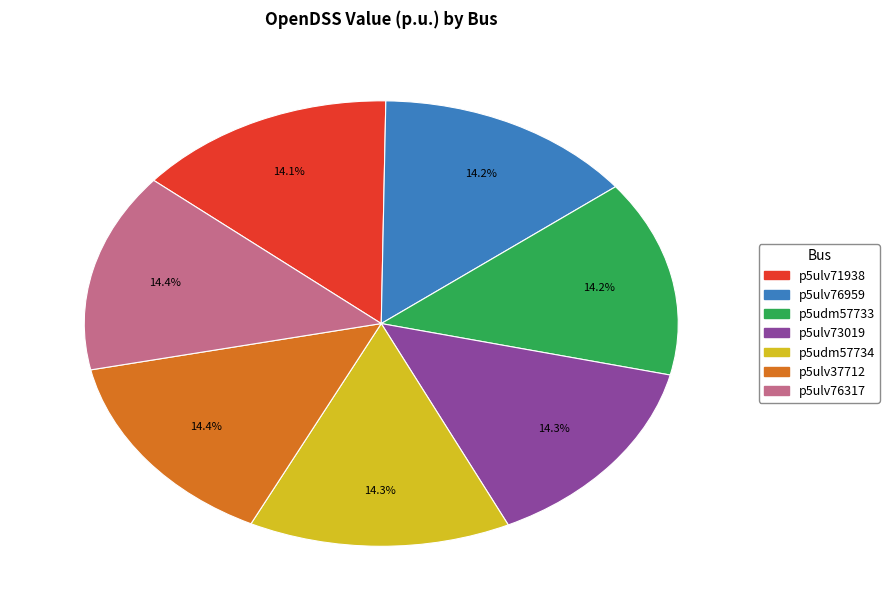

Does any single category account for the majority?

No